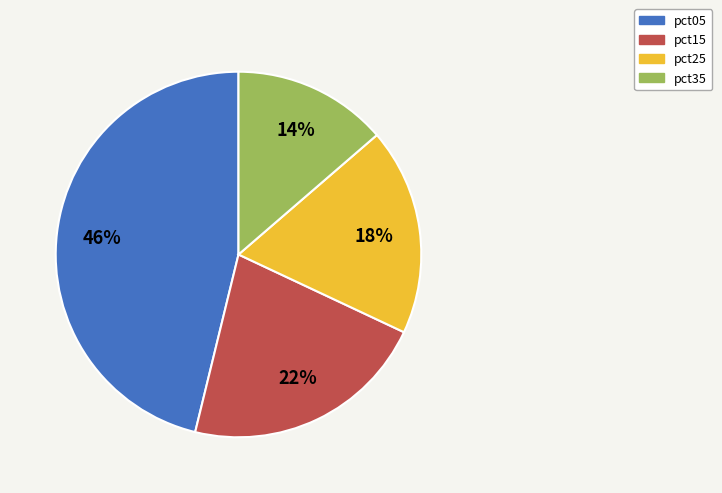

Does any single category account for the majority?

No